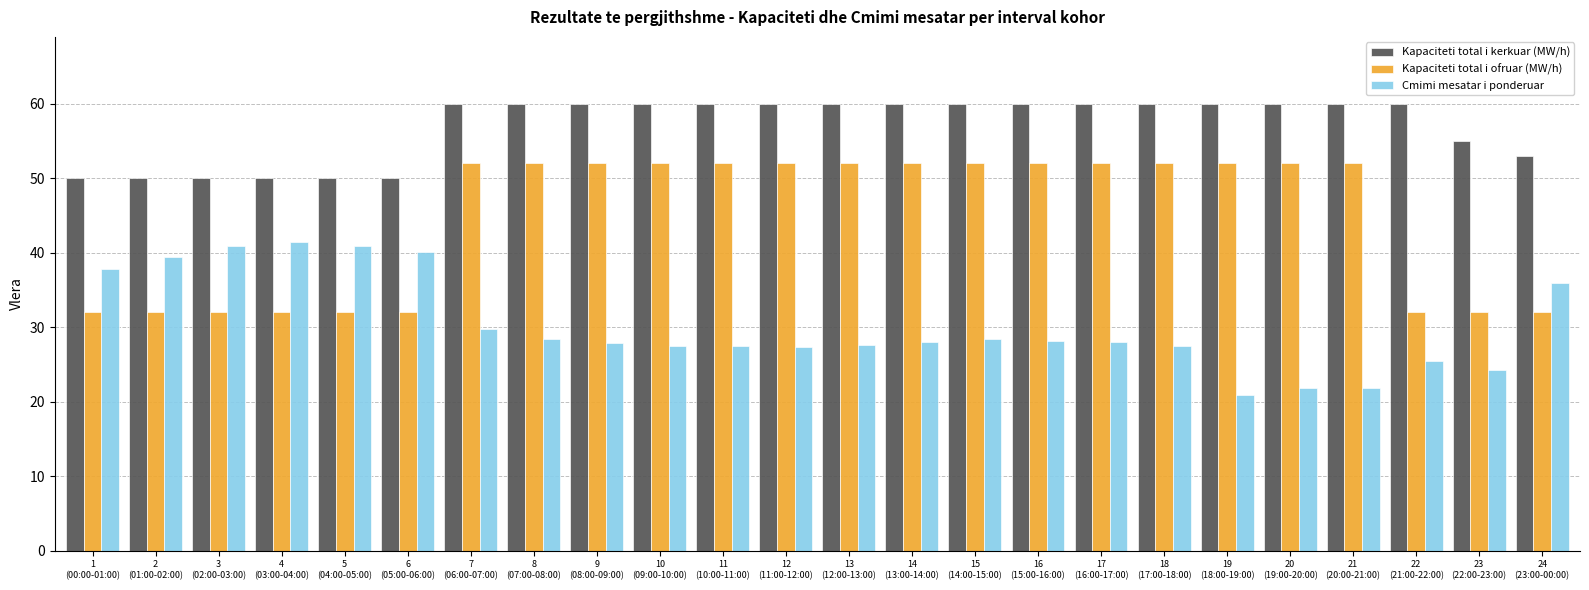

What is the sum of the Kapaciteti total i ofruar (MW/h) values at 24
(23:00-00:00) and 22
(21:00-22:00)?

64.0